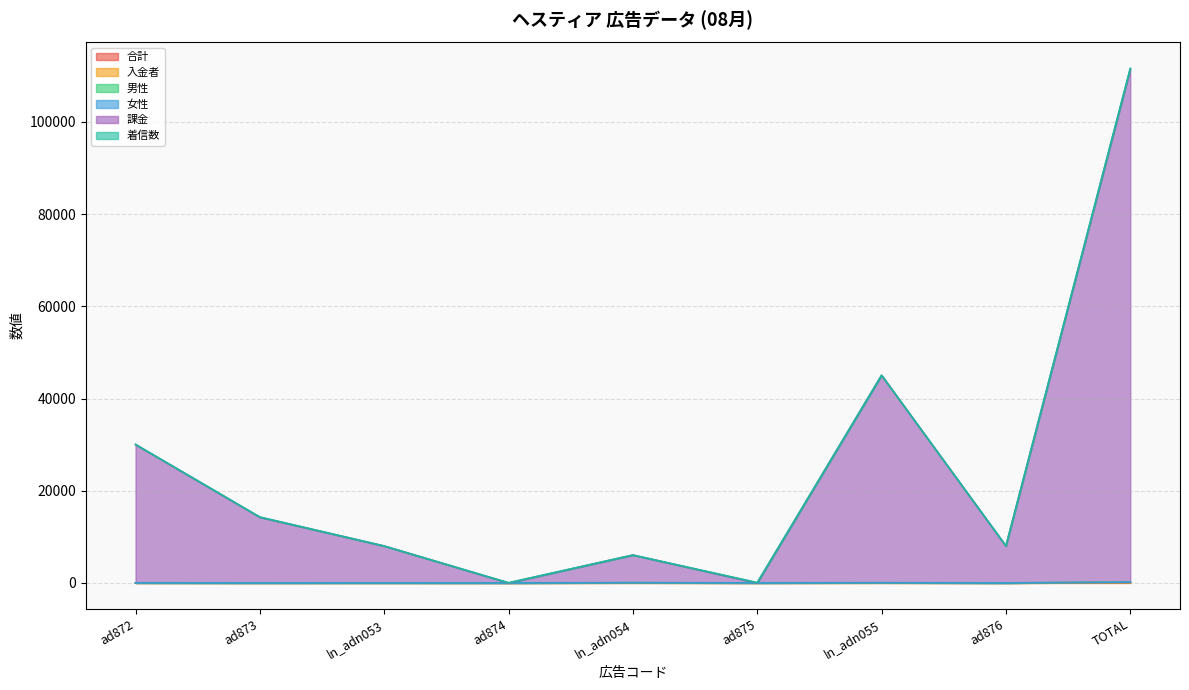

Where is the first local maximum for 課金?

ln_adn054